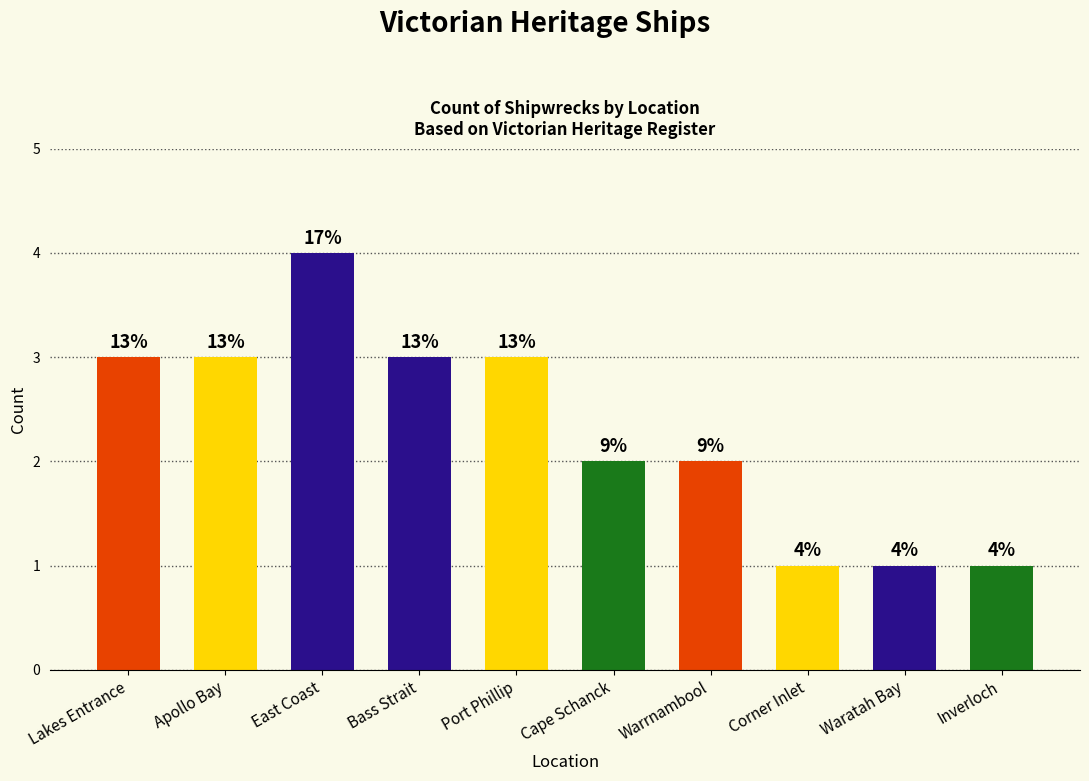

Does the chart contain stacked bars?

No